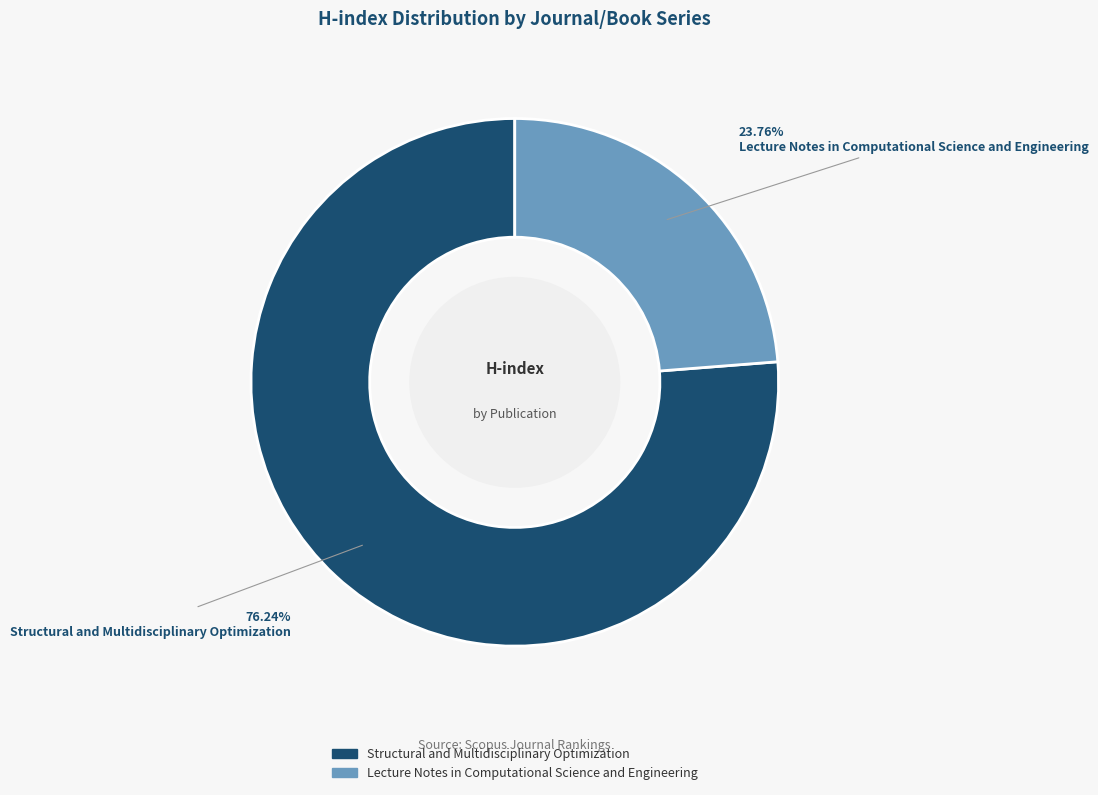

Rank the categories by value from highest to lowest.

Structural and Multidisciplinary Optimization, Lecture Notes in Computational Science and Engineering